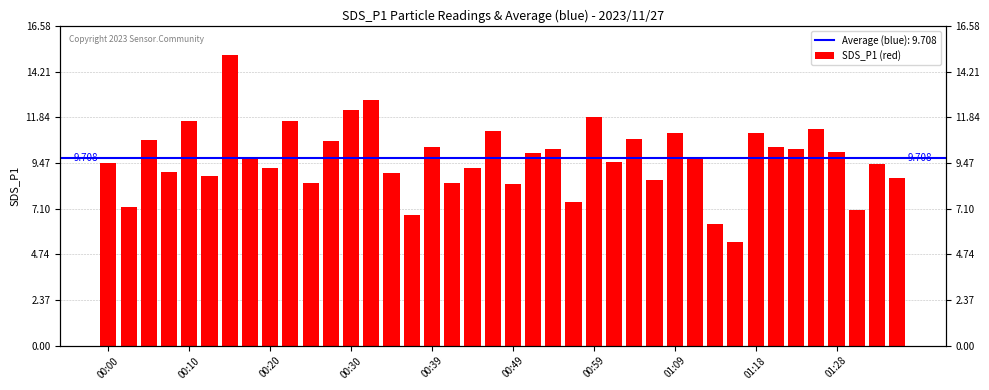

At which category does the chart reach its minimum across all series?

31